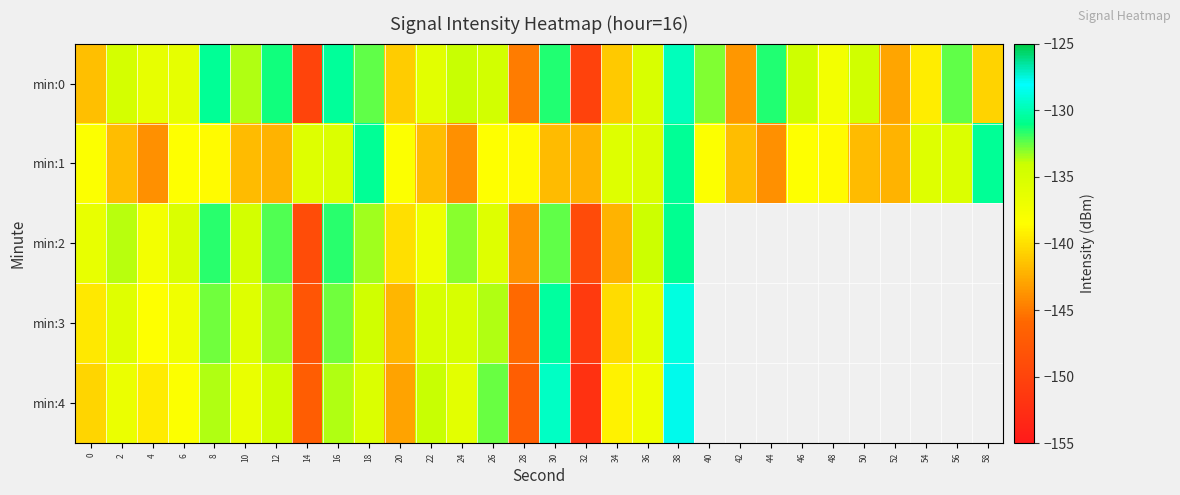

How many series are shown in this chart?

5